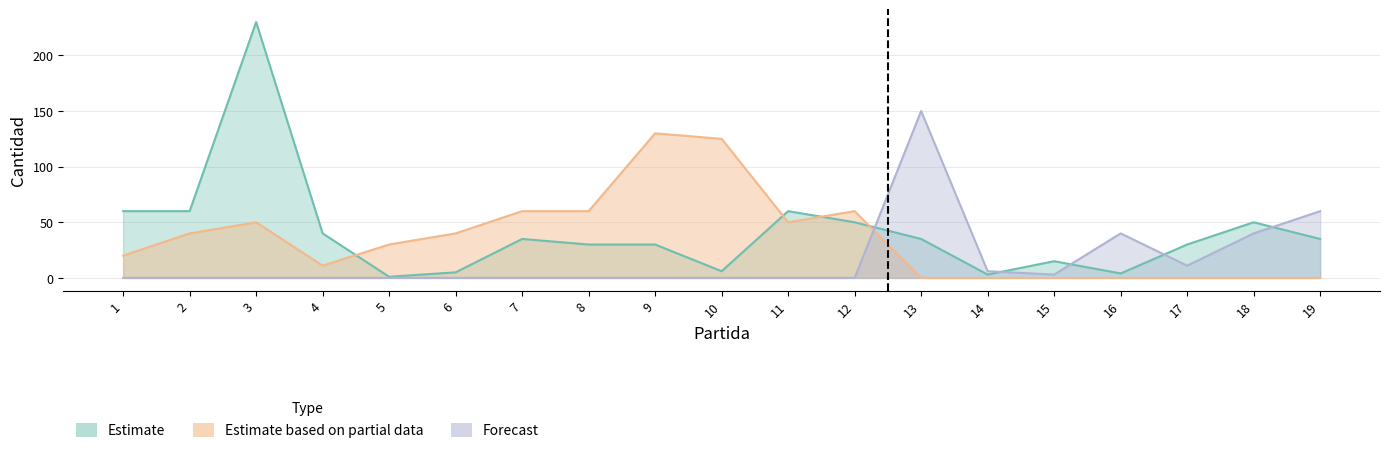

In Estimate, how many points are higher than both neighbors (excluding endpoints)?

5